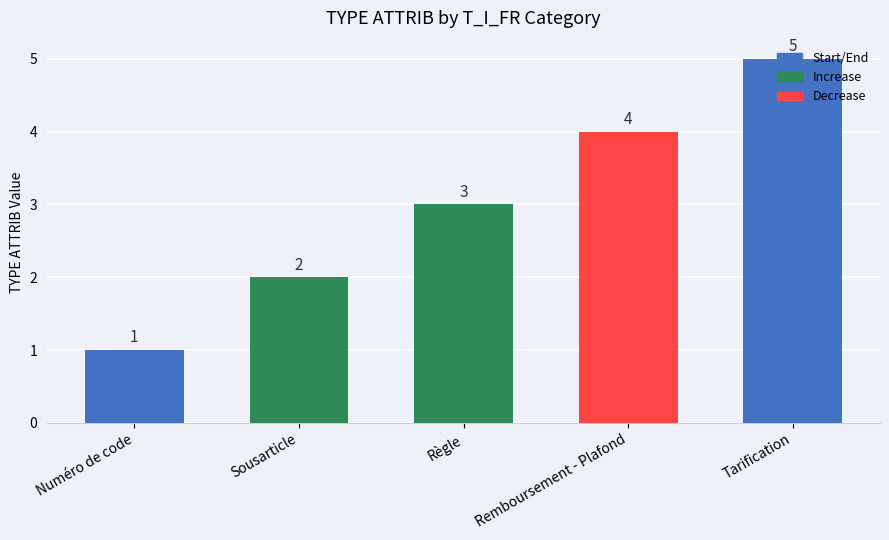

What is the smallest value displayed?

1